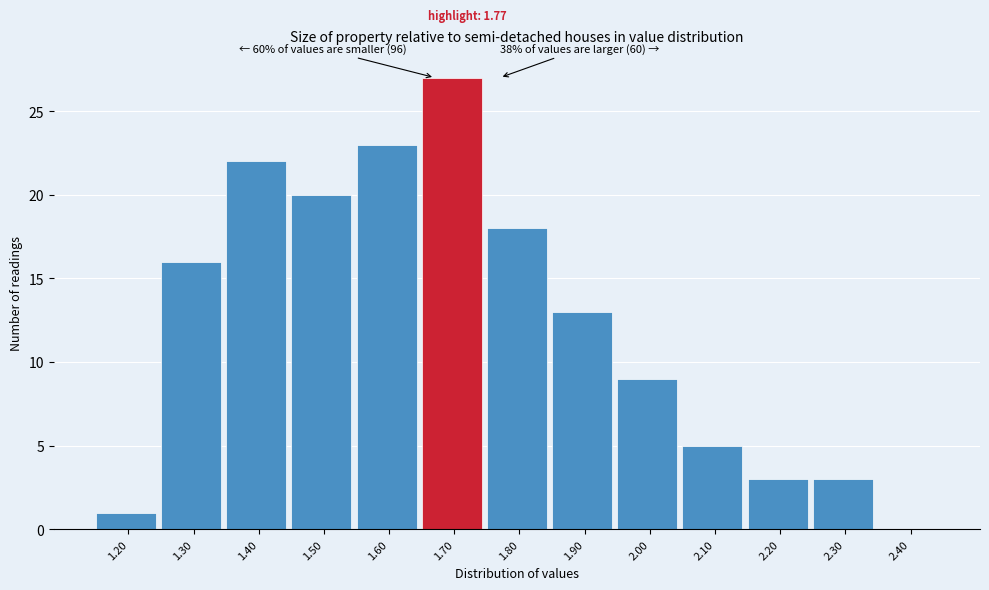

Reading right to left, list all the values displayed in this chart.

2.40=0	2.30=3	2.20=3	2.10=5	2.00=9	1.90=13	1.80=18	1.70=27	1.60=23	1.50=20	1.40=22	1.30=16	1.20=1